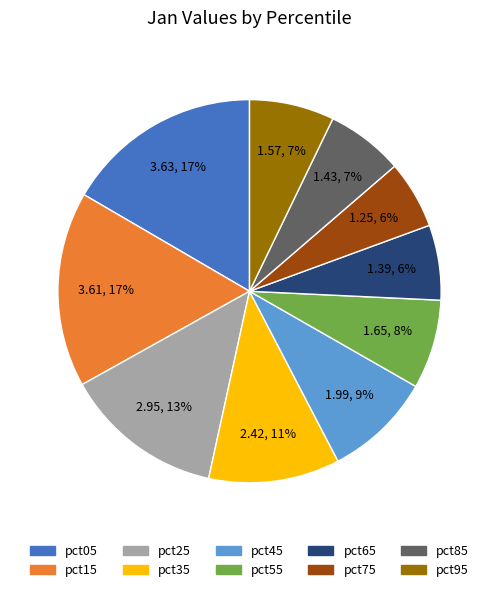

To the nearest percent, what is the combined percentage of pct25 and pct05?

30%